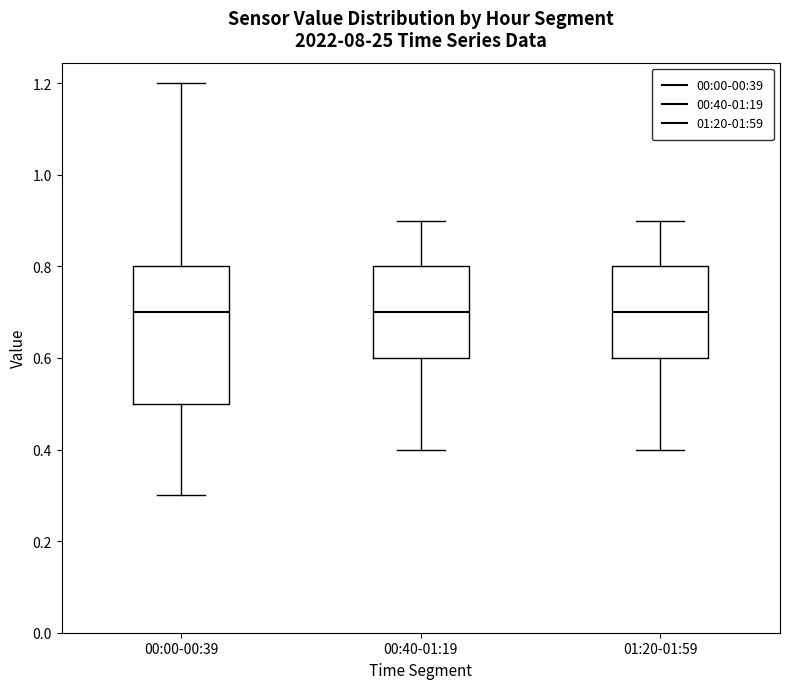

Reading left to right, read every box against the y-axis: the position of its median line, the range the box covers, and the ends of its whiskers. The values are not printed on the chart, so give them approximately, as read against the axis.

00:00-00:39: median 0.7, box 0.5 to 0.8, whiskers 0.3 to 1.2
00:40-01:19: median 0.7, box 0.6 to 0.8, whiskers 0.4 to 0.9
01:20-01:59: median 0.7, box 0.6 to 0.8, whiskers 0.4 to 0.9